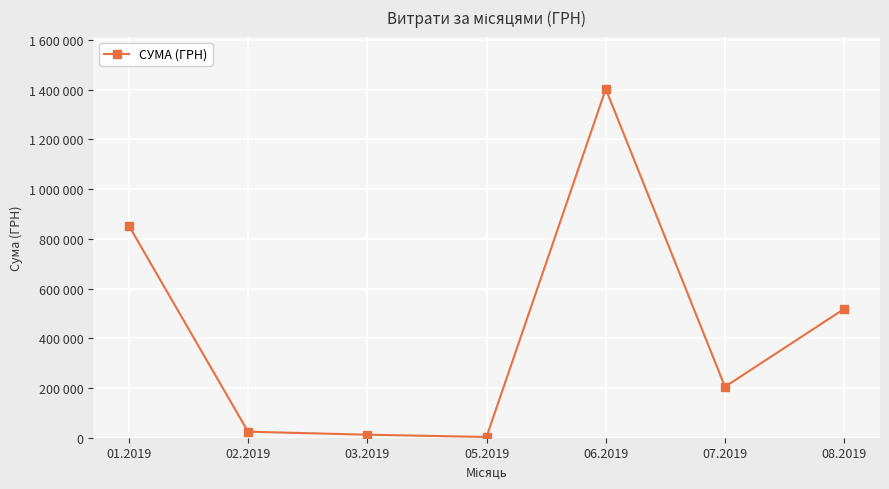

Reading left to right, list all the values displayed in this chart.

853077.2	23958.9	11818.4	2760.9	1402650.0	204640.7	518145.3